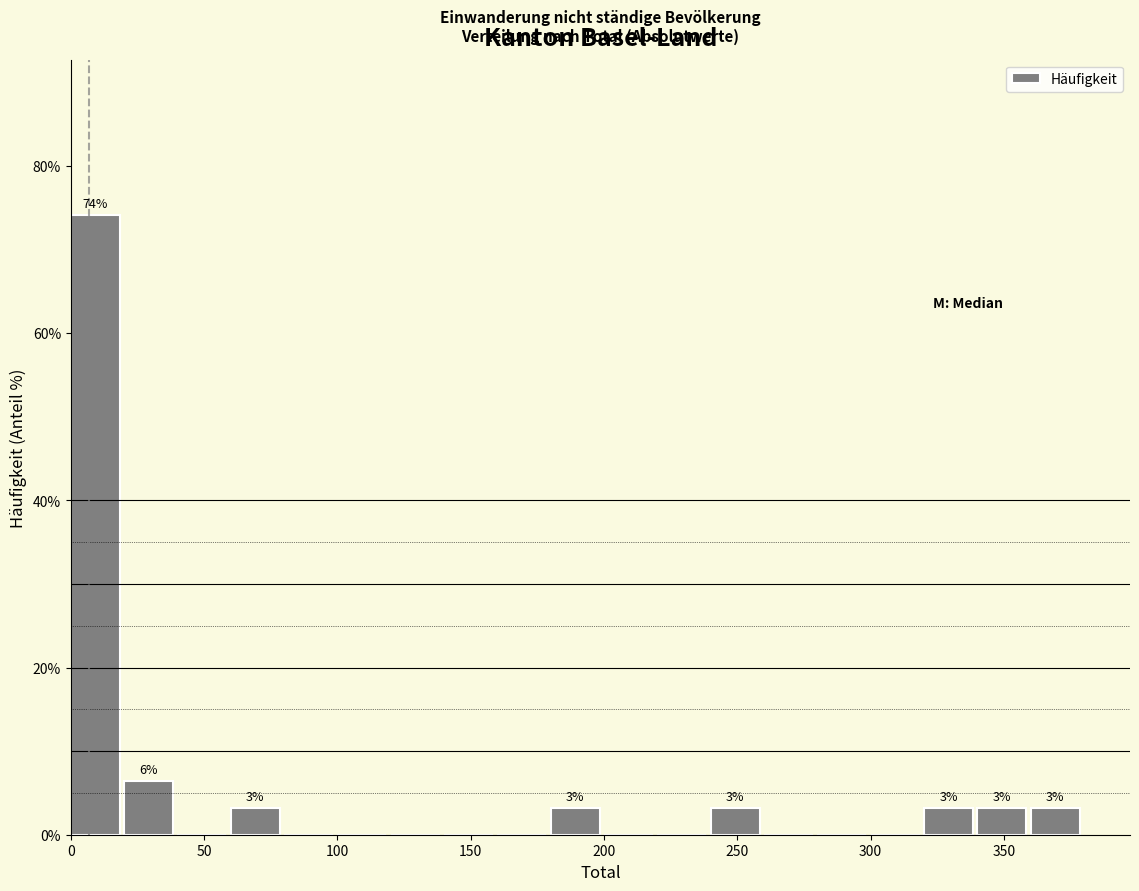

Which range on the x-axis has the tallest bar?

0 to 20